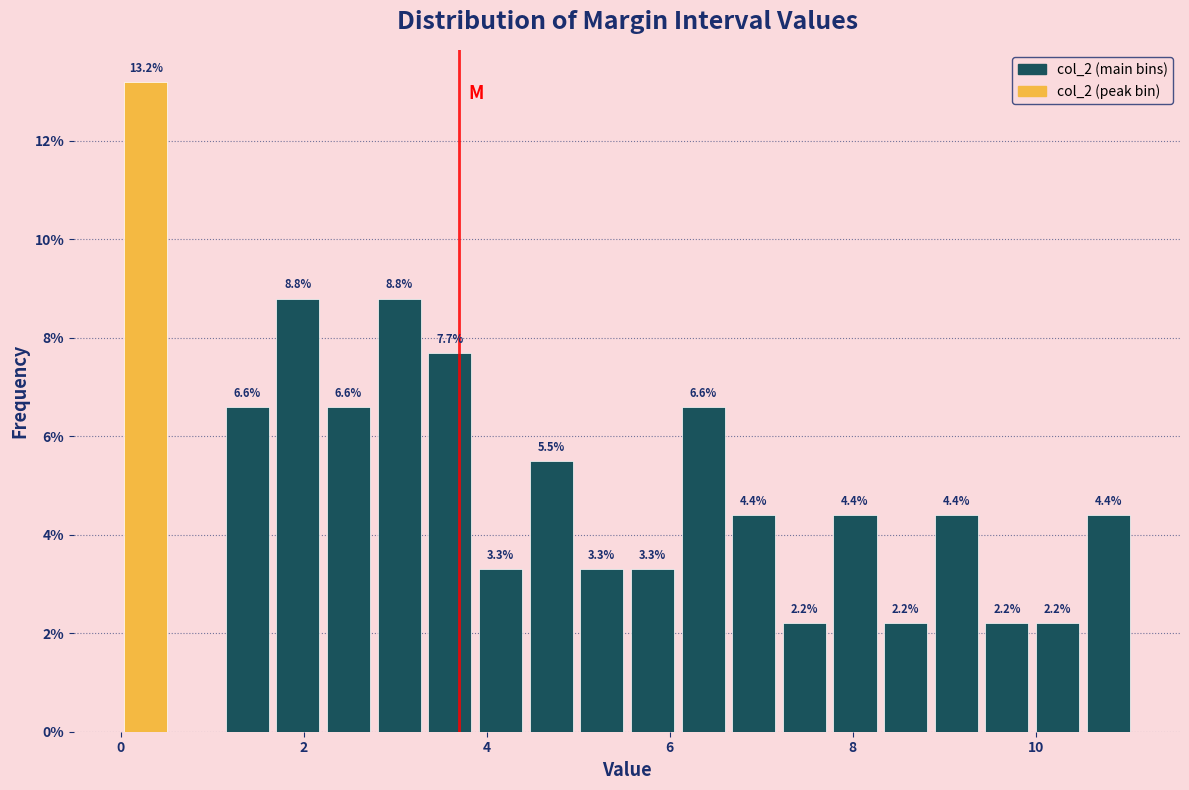

Around what value on the x-axis is the tallest bar? Give the approximate position of its centre, as read against the axis.

0.2